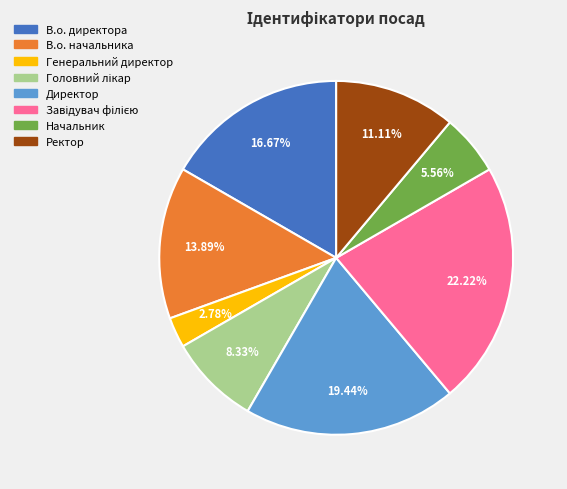

To the nearest percent, what is the difference between the В.о. директора and Начальник slice percentages?

11%